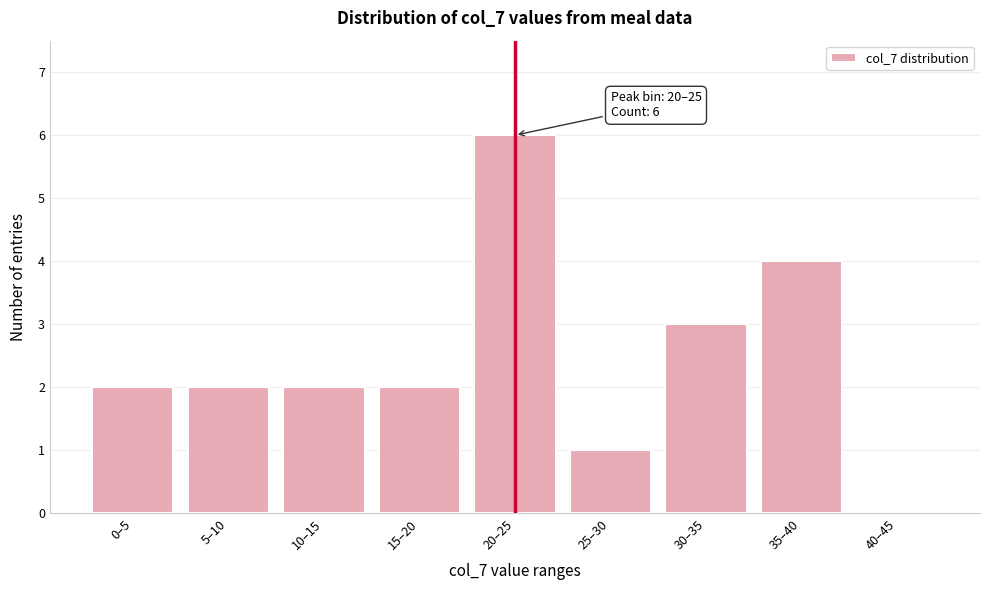

Reading right to left, extract all data points from this chart.

40–45=0	35–40=4	30–35=3	25–30=1	20–25=6	15–20=2	10–15=2	5–10=2	0–5=2